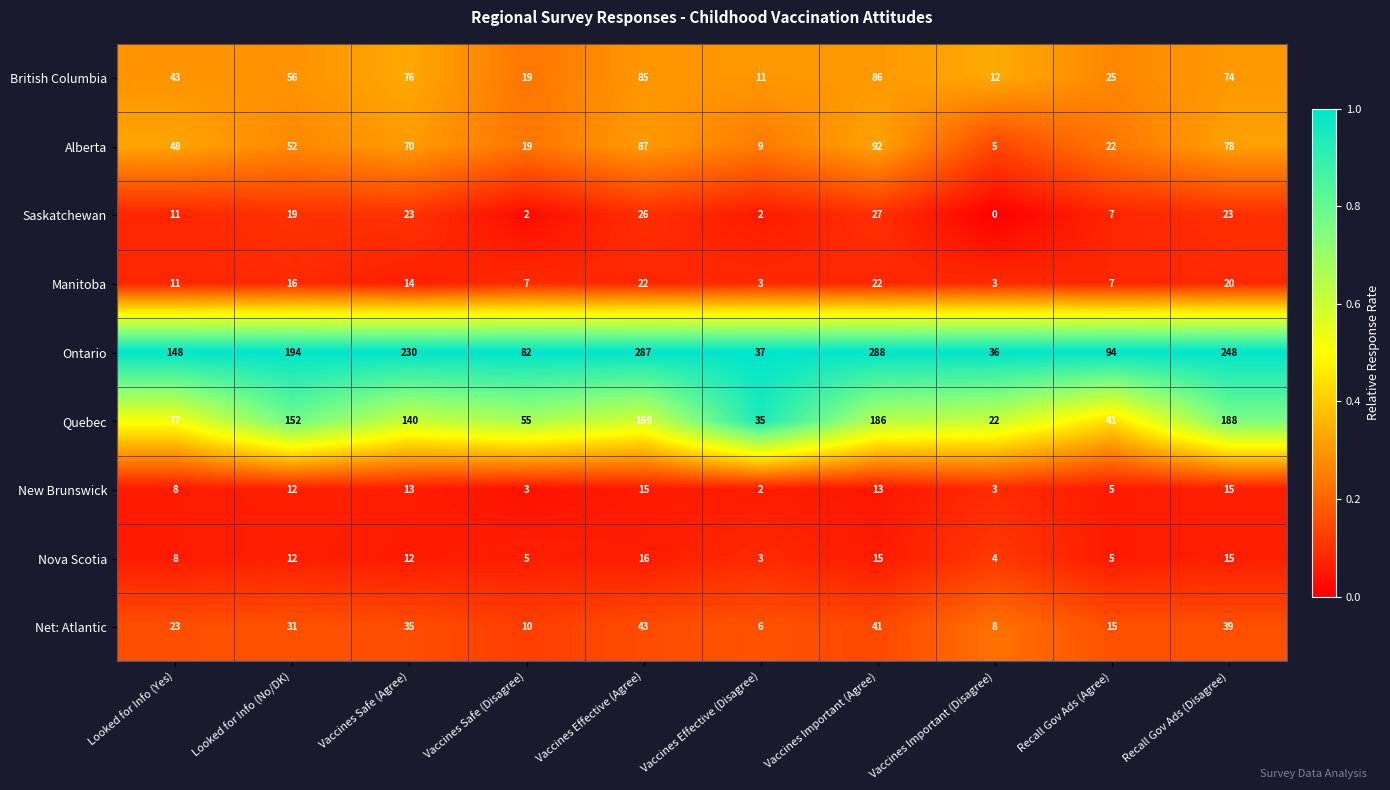

What is the sum of all Alberta values?

482